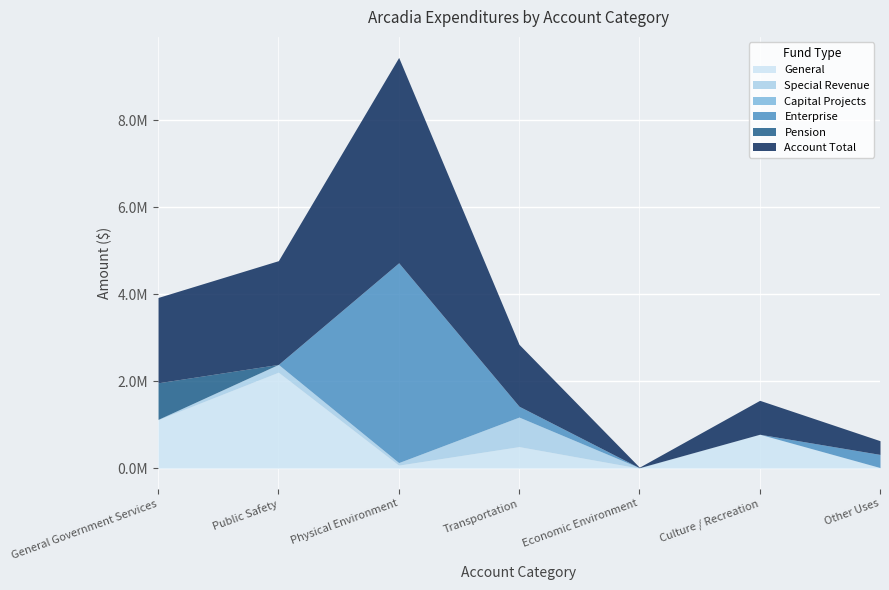

What is the label of the 6th point from the right?

Public Safety